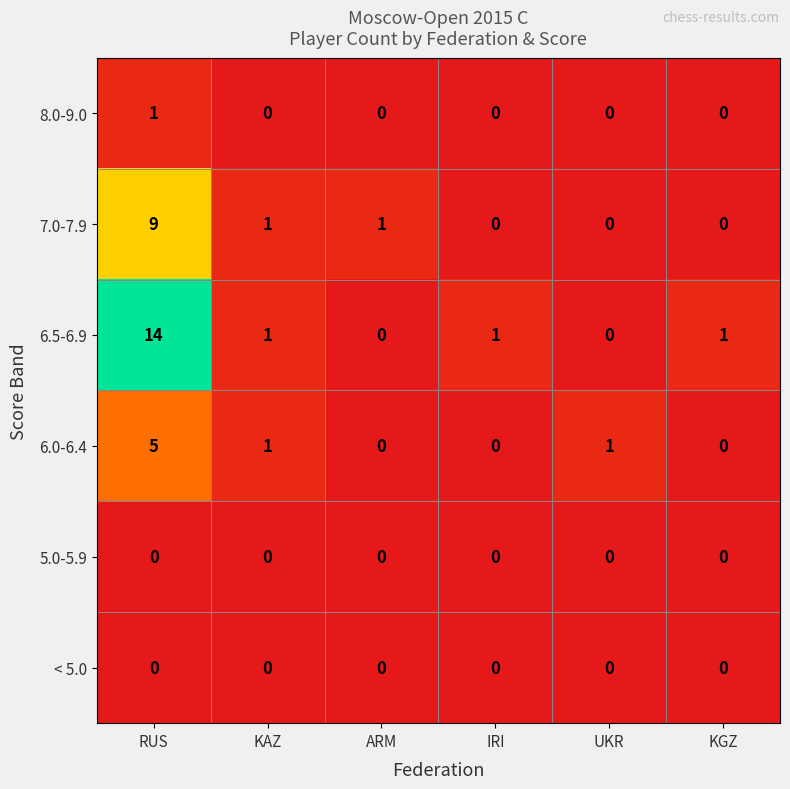

The value of < 5.0 at ARM is 0. True or false?

True